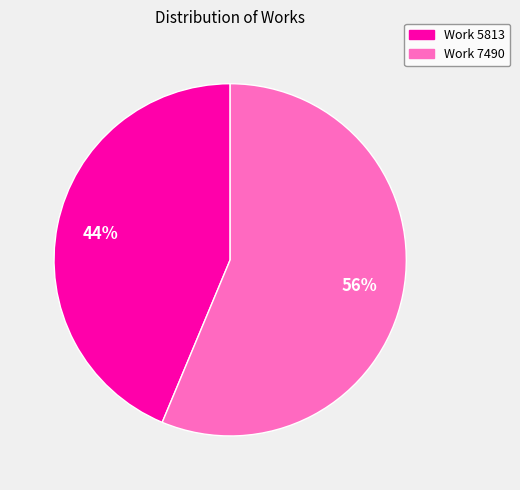

Is there any slice that represents more than half of the pie?

Yes